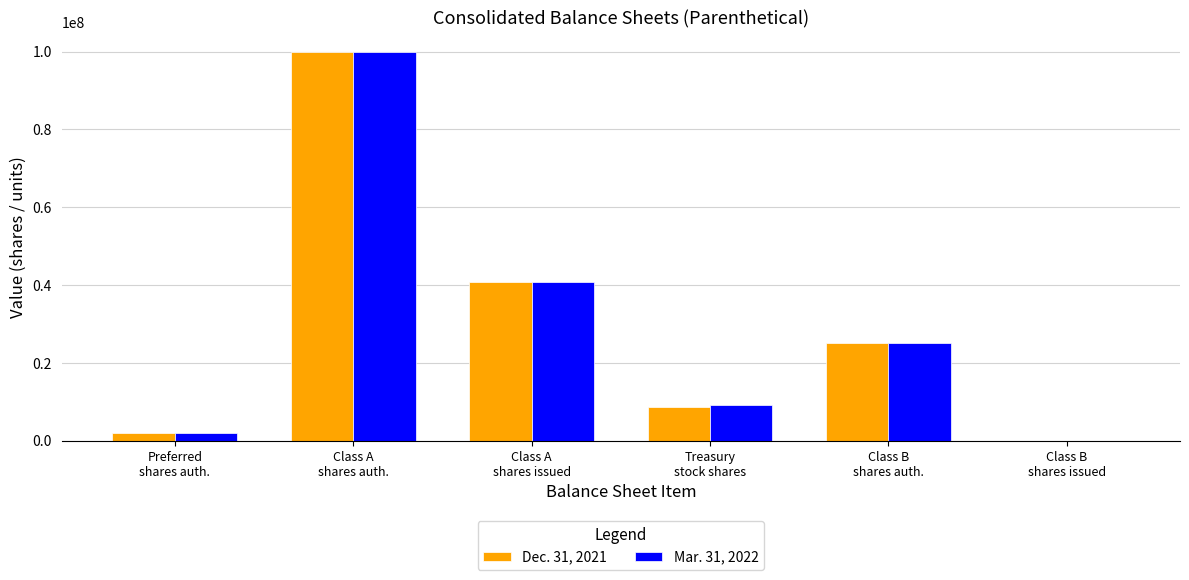

Read the Dec. 31, 2021 value at Preferred
shares auth., to the nearest 100.

2000000